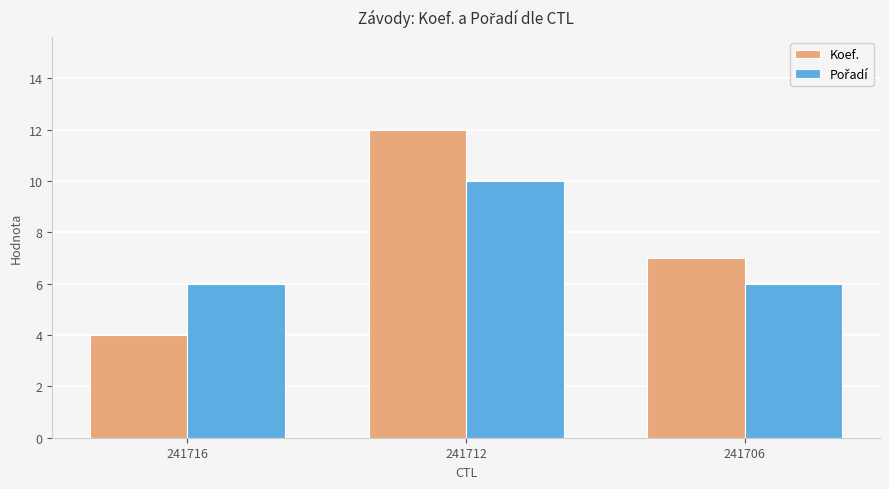

Which label corresponds to the largest value in the chart?

241712